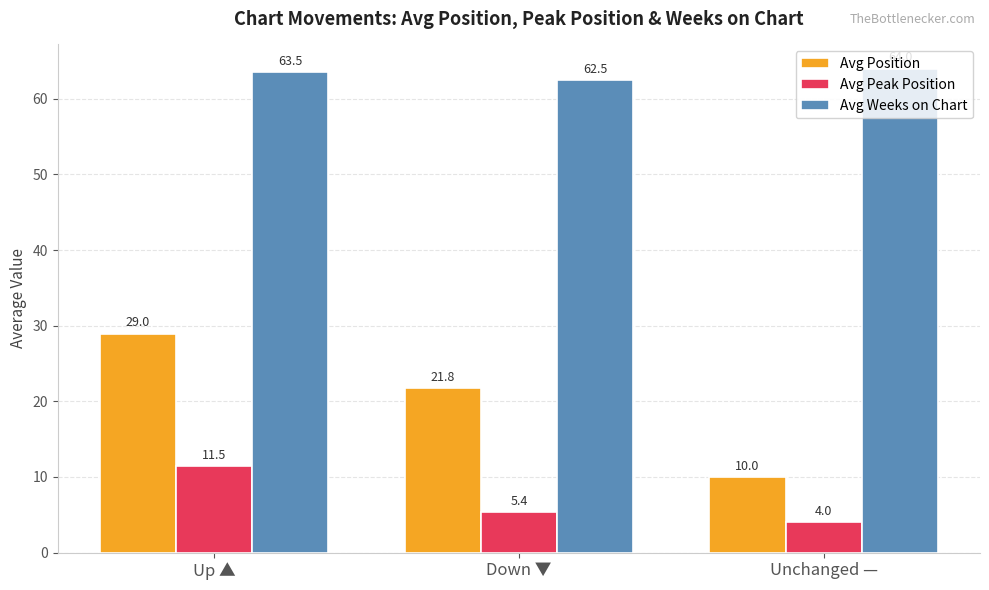

At which label does Avg Peak Position reach its peak?

Up ▲